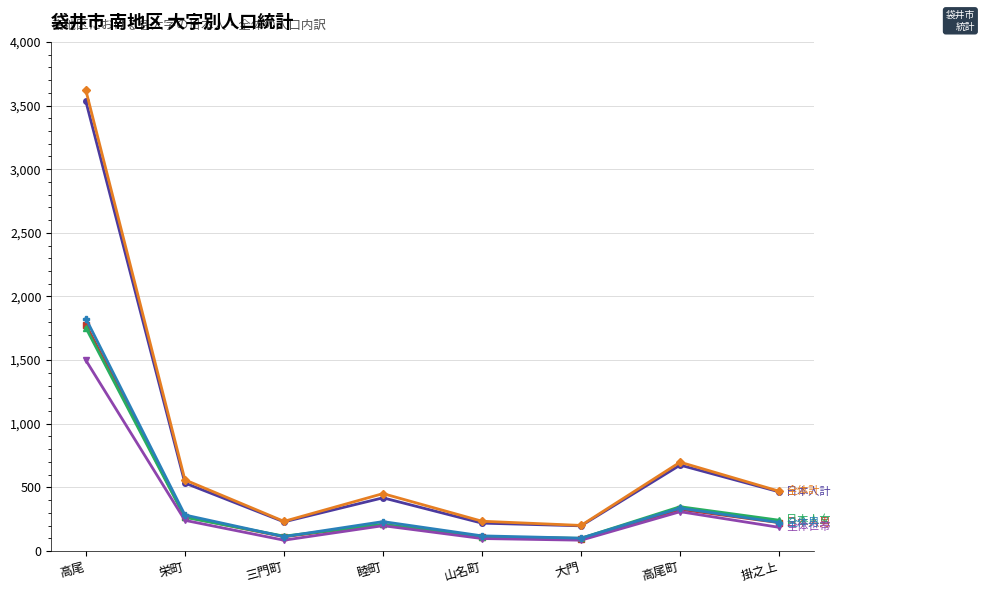

What is the greatest value displayed?

3619